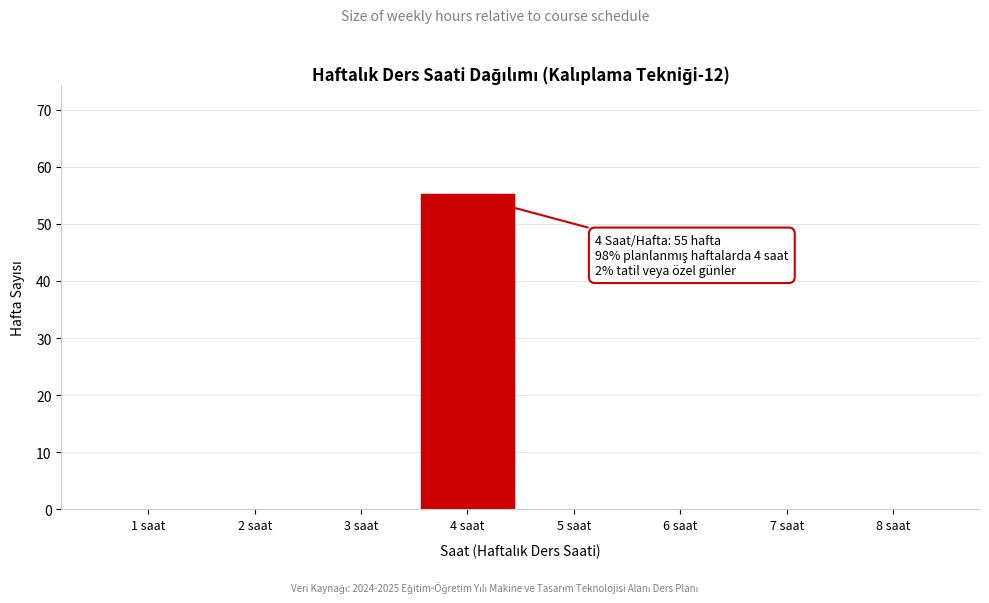

Reading left to right, extract all data points from this chart.

1 saat=0	2 saat=0	3 saat=0	4 saat=55	5 saat=0	6 saat=0	7 saat=0	8 saat=0